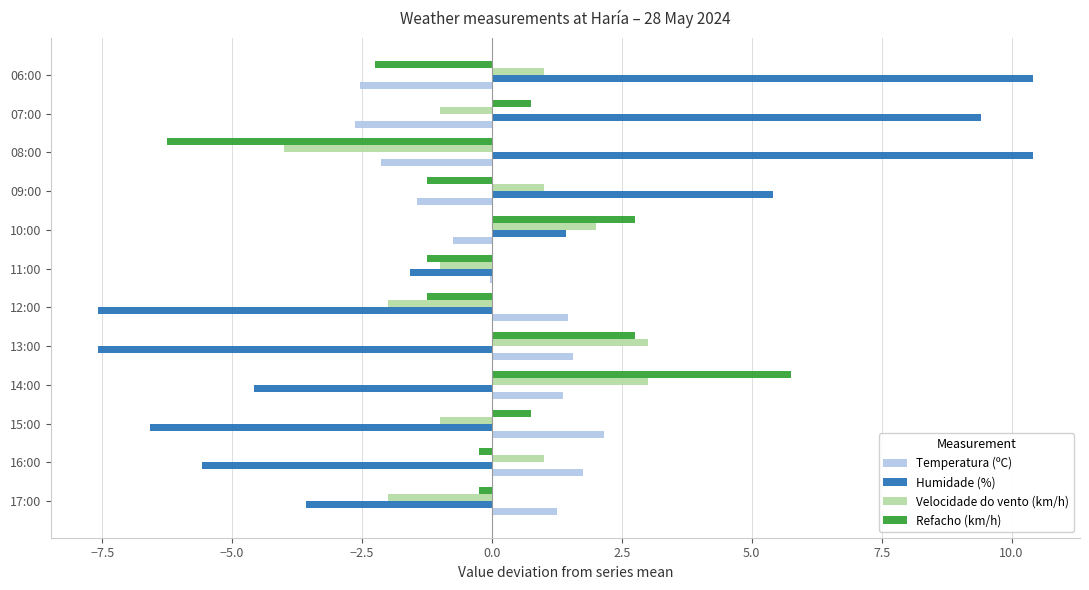

What is the maximum value for Refacho (km/h)?

5.8